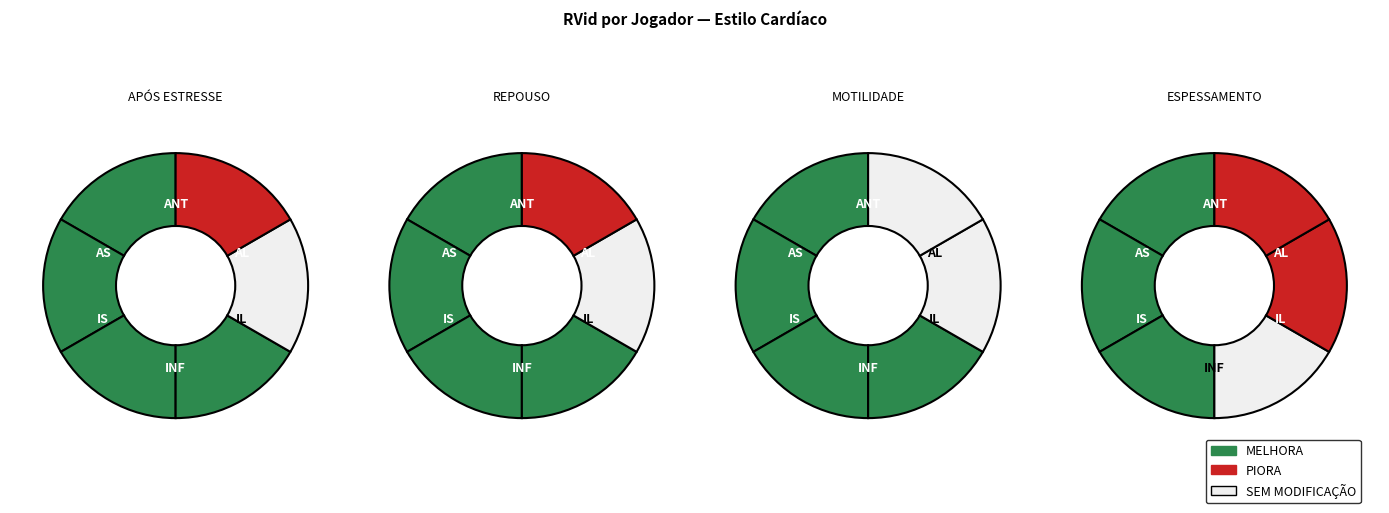

Is Freddie Freeman the majority of the pie?

No